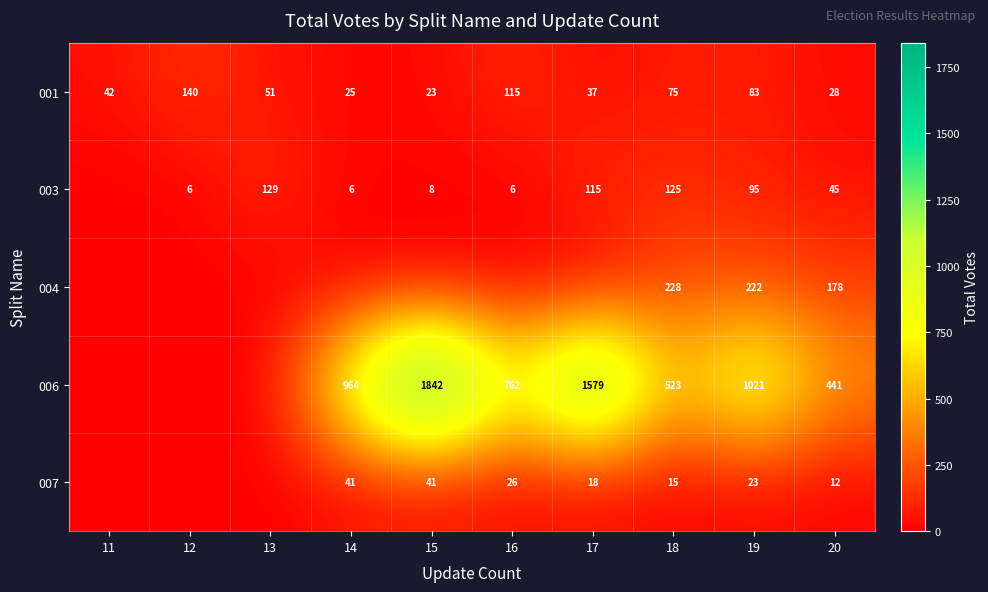

Count the number of data series in this chart.

5